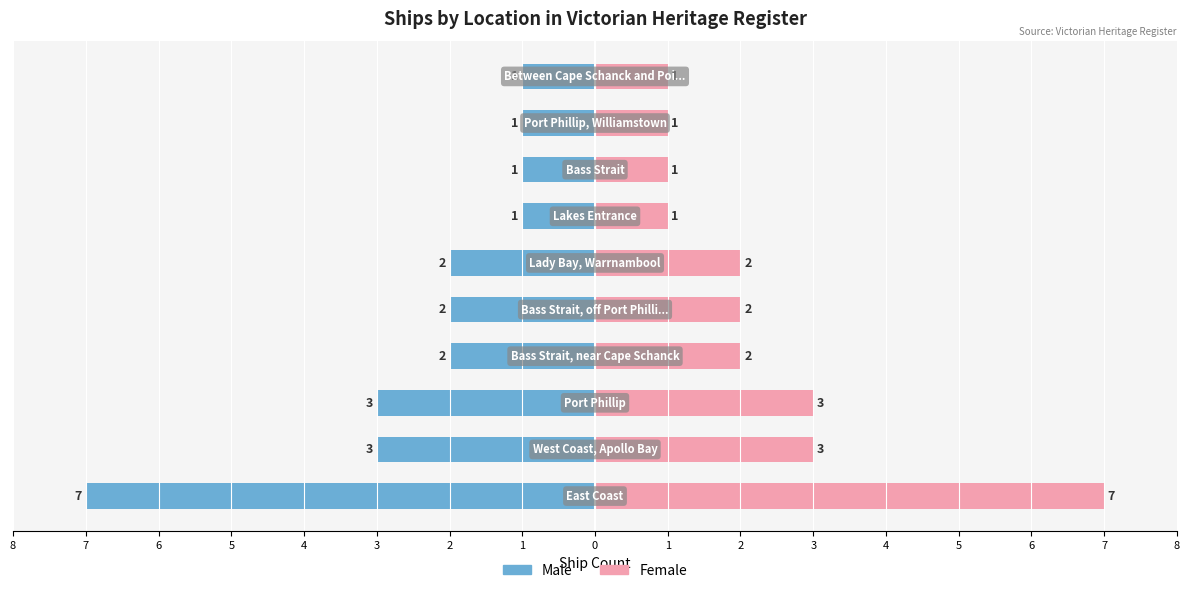

What is the sum of all Male values?

-23